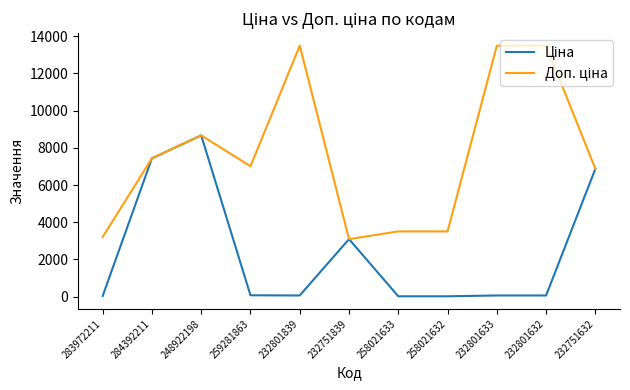

At which category is the sum across all series the highest?

248922198